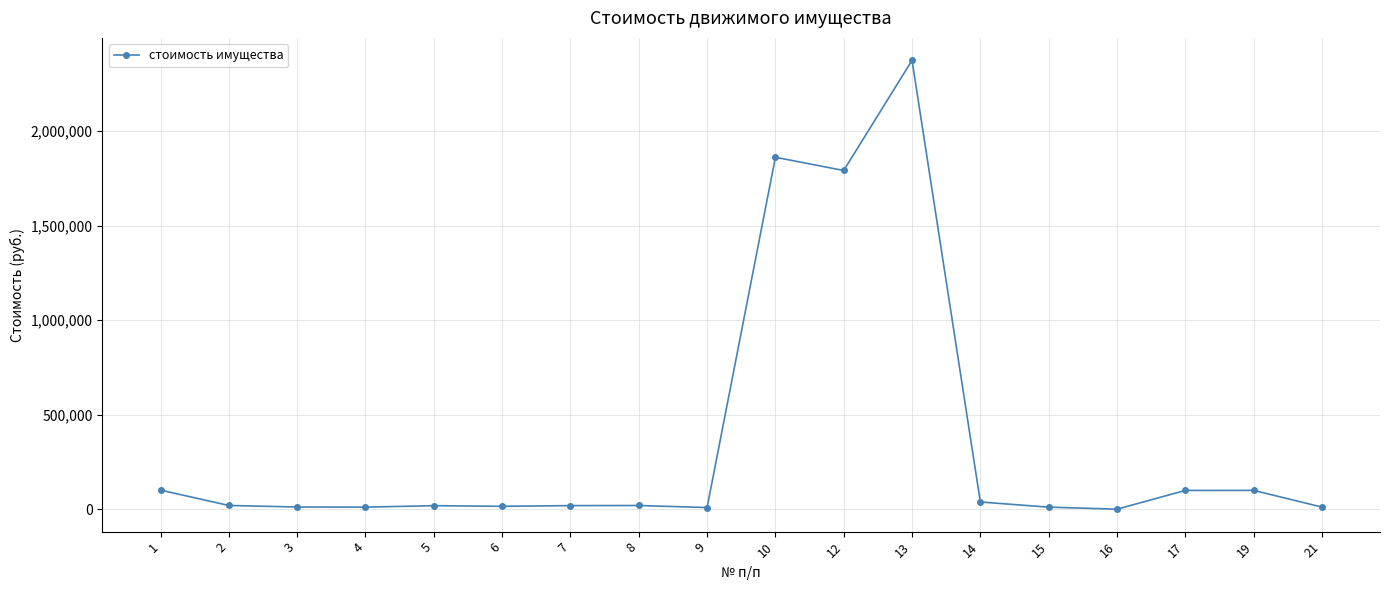

How many values exceed 19799?

9